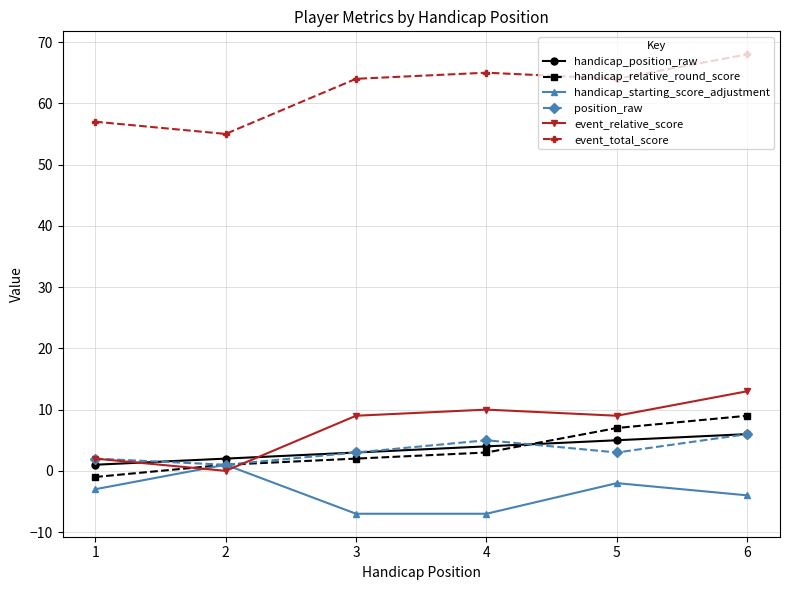

Between 1 and 5, which series saw the biggest shift?

handicap_relative_round_score